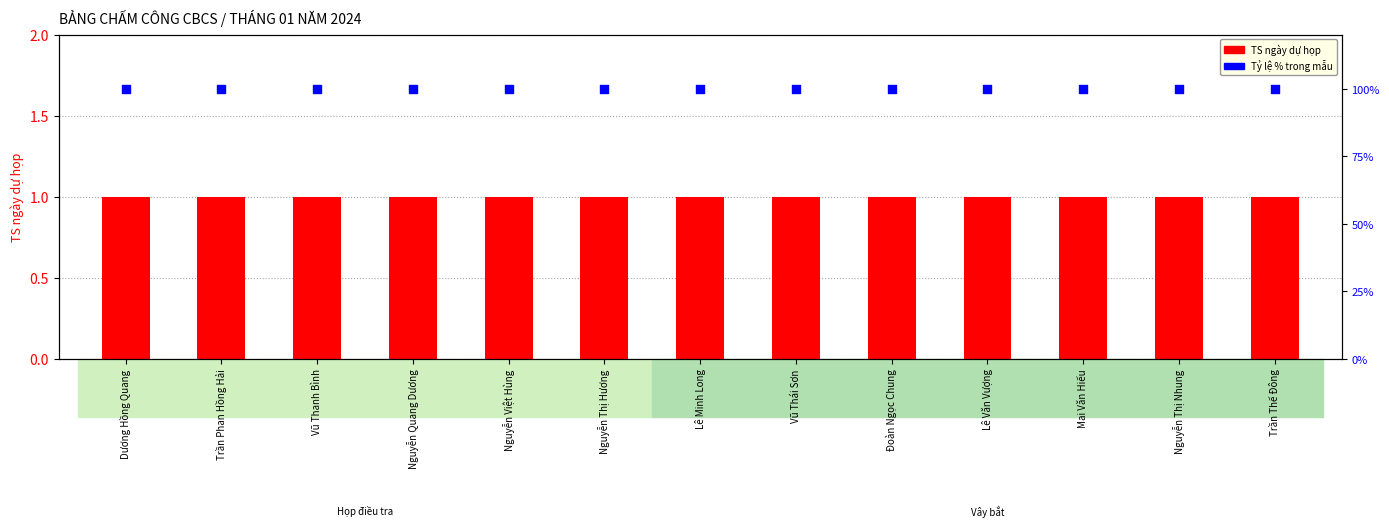

What is the total value across all series at Vũ Thái Sơn?

101